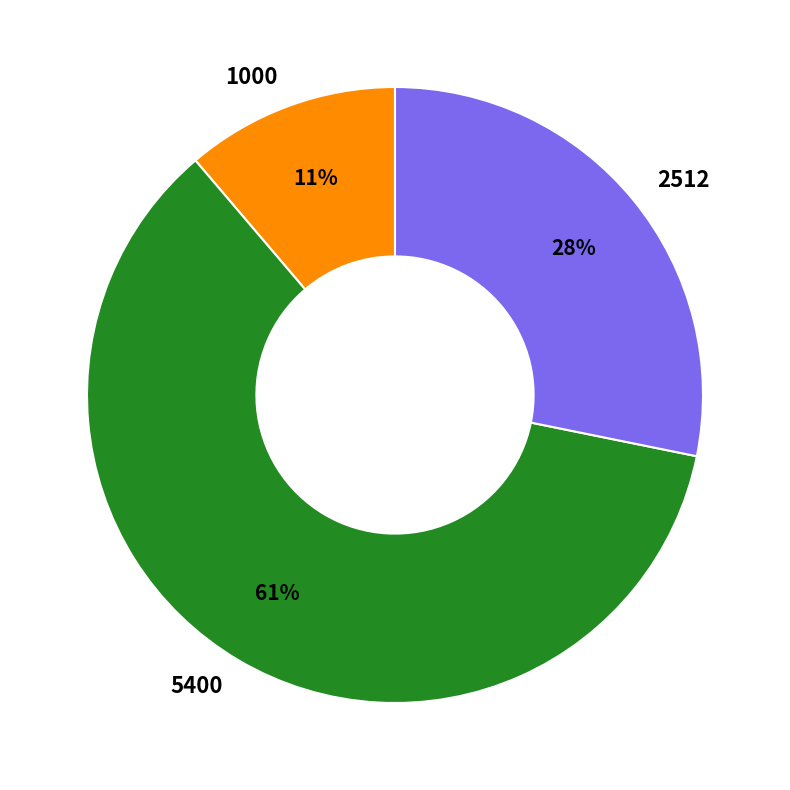

Is 1000 the majority of the pie?

No